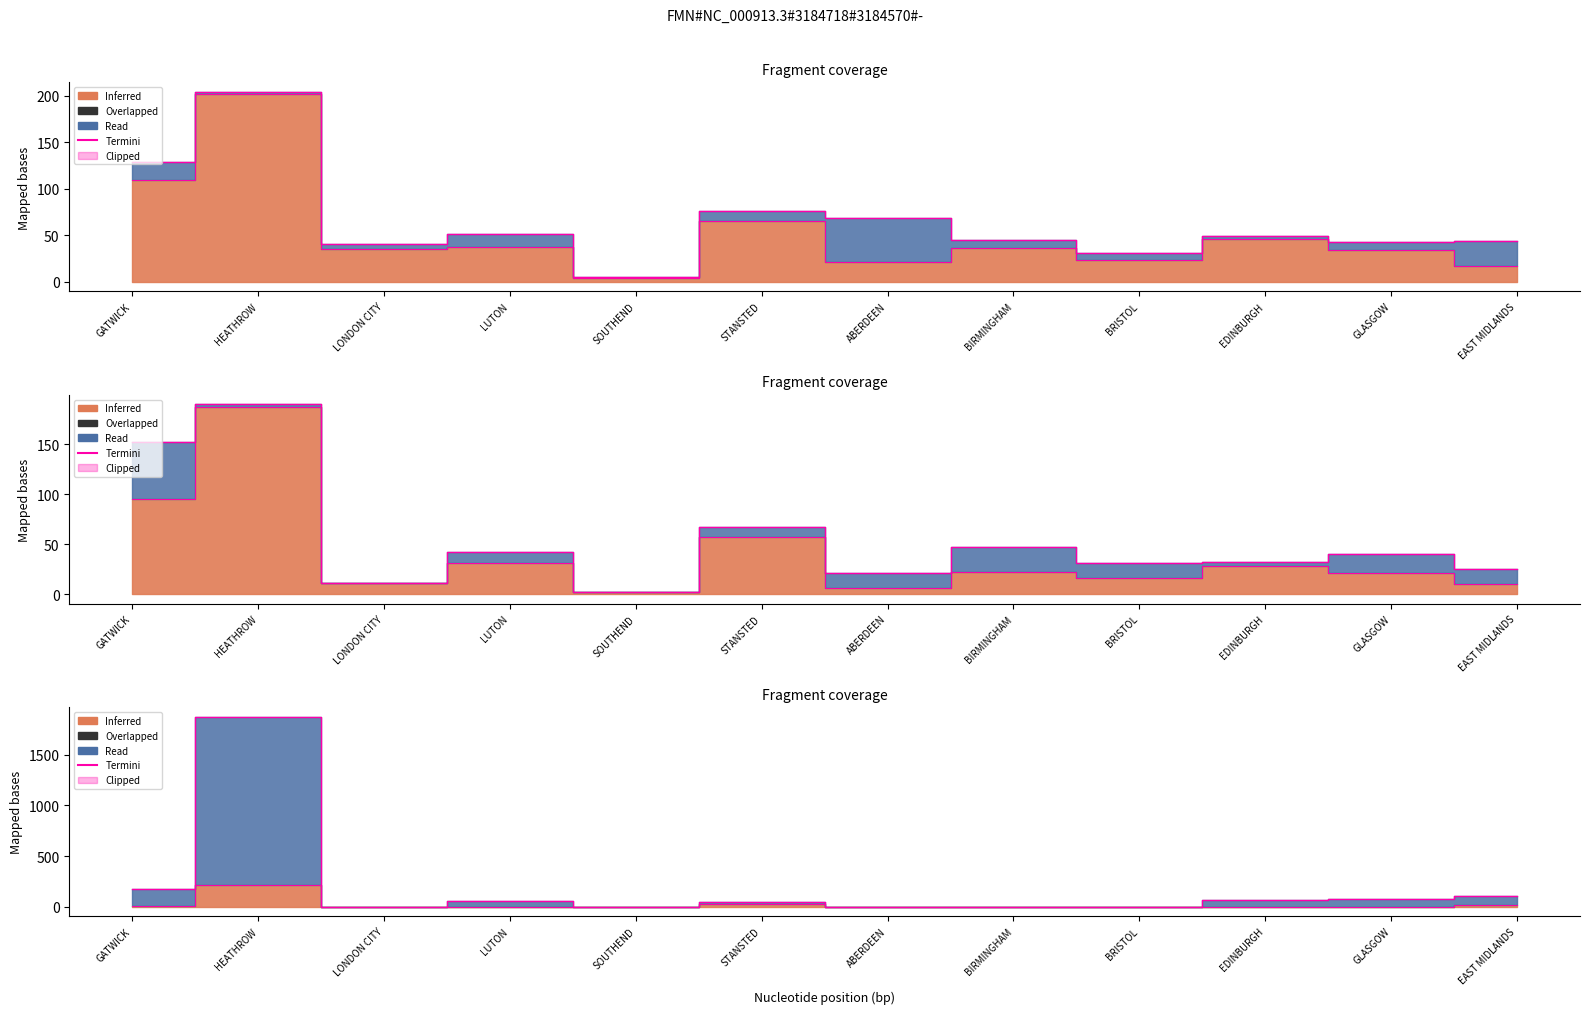

Rank the categories by value from highest to lowest.

HEATHROW, GATWICK, EAST MIDLANDS, GLASGOW, EDINBURGH, LUTON, STANSTED, BRISTOL, BIRMINGHAM, ABERDEEN, LONDON CITY, SOUTHEND